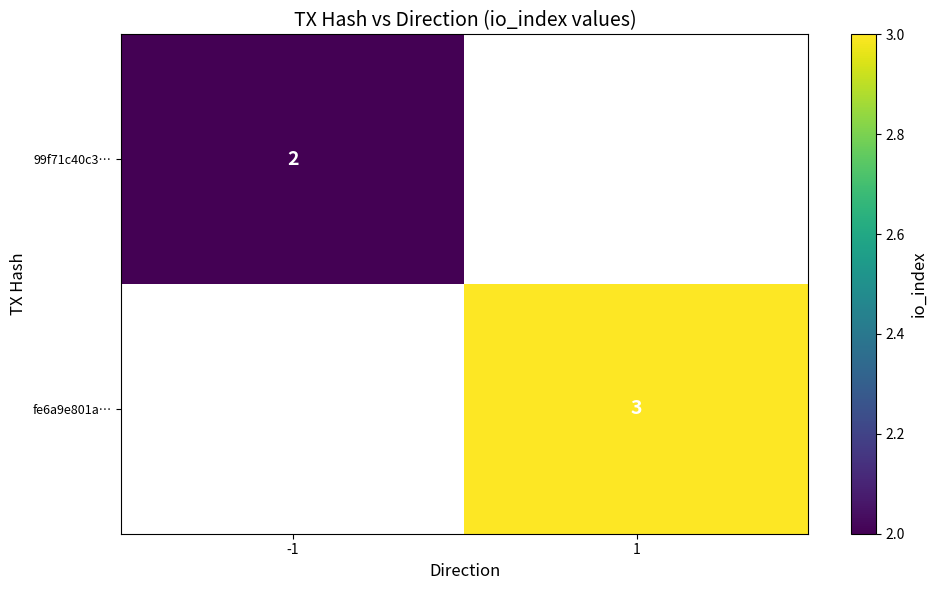

Which category has the highest value across all series?

1